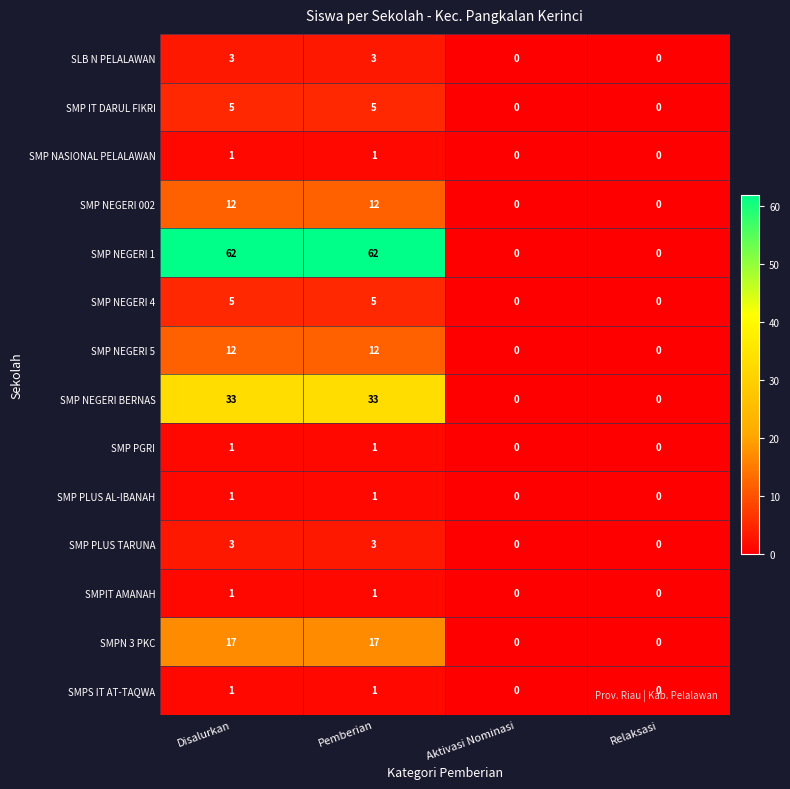

Is it true that SMP NEGERI BERNAS equals -17 at Relaksasi?

False